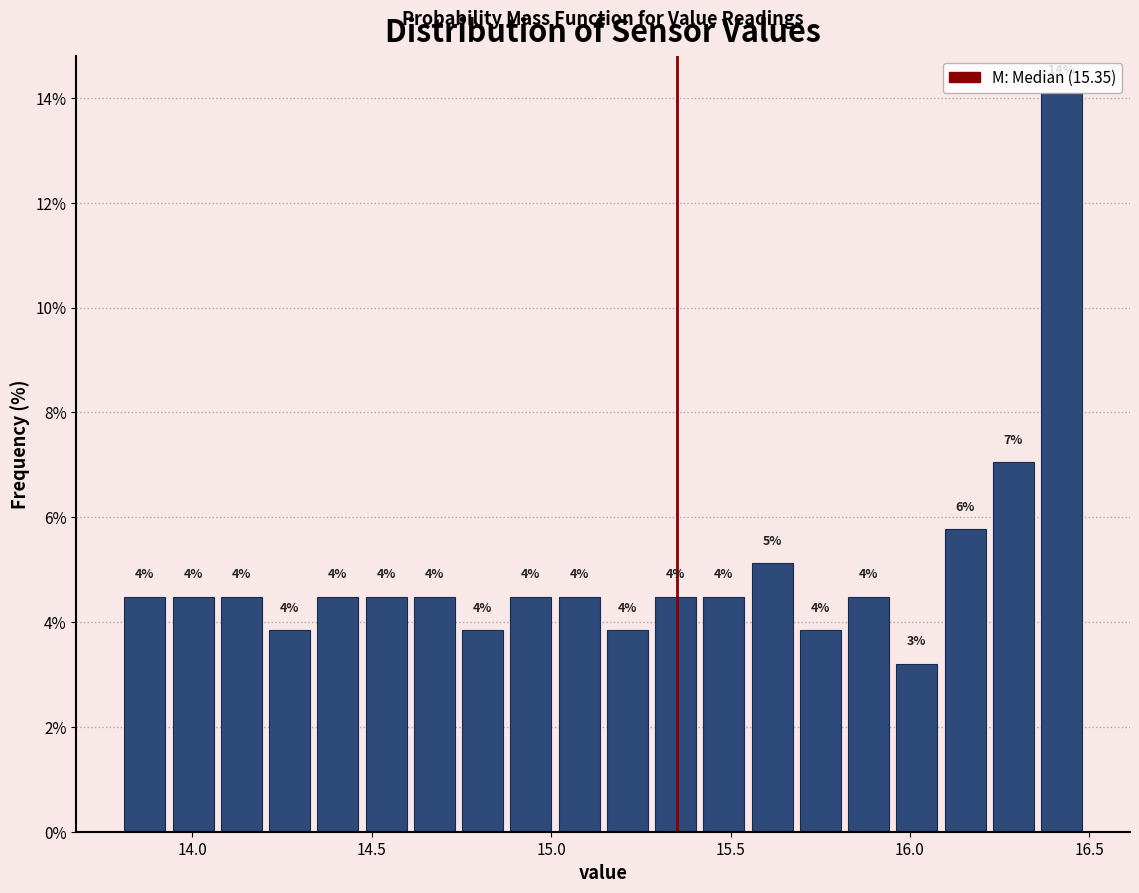

Read against the x-axis, roughly where is the centre of the tallest bar?

16.40